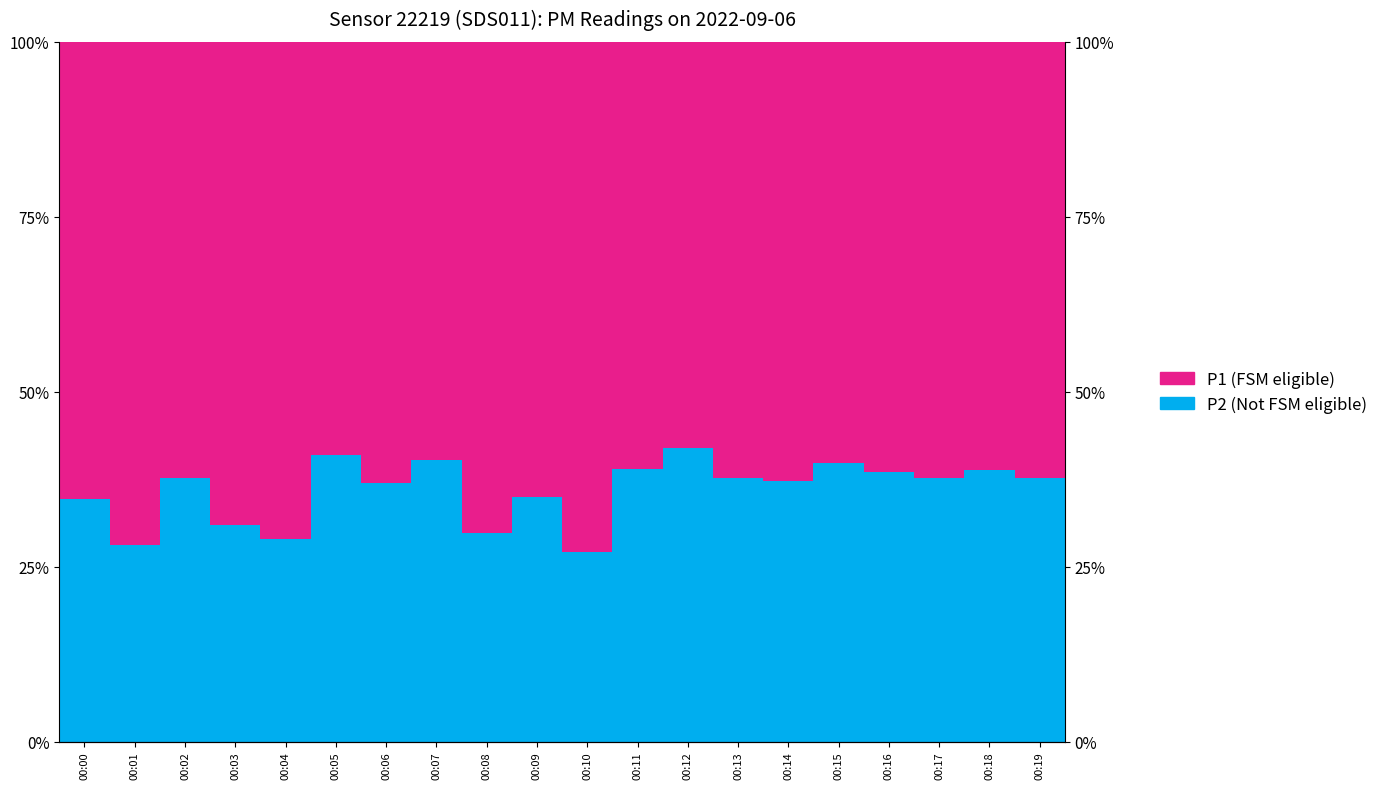

Reading right to left, what are all the values shown in this chart?

P2 (Not FSM eligible): 37.7	38.7	37.7	38.6	39.8	37.3	37.7	41.9	39.0	27.1	34.9	29.8	40.3	36.9	41.0	29.0	30.9	37.7	28.2	34.6
P1 (FSM eligible): 62.3	61.3	62.3	61.4	60.2	62.7	62.3	58.1	61.0	72.9	65.1	70.2	59.7	63.1	59.0	71.0	69.1	62.3	71.8	65.4